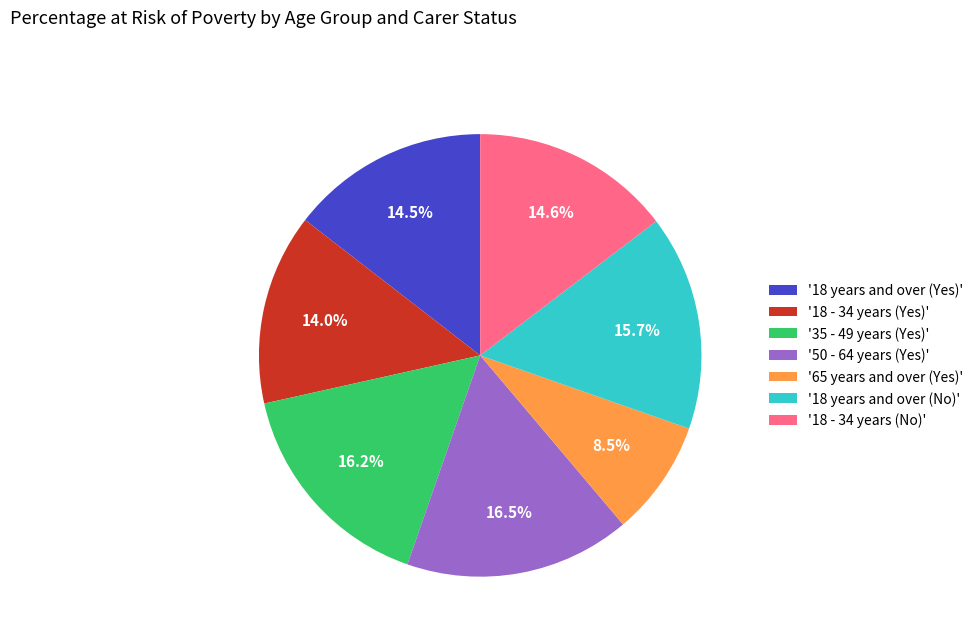

Which category has the smallest portion of the pie?

'65 years and over (Yes)'